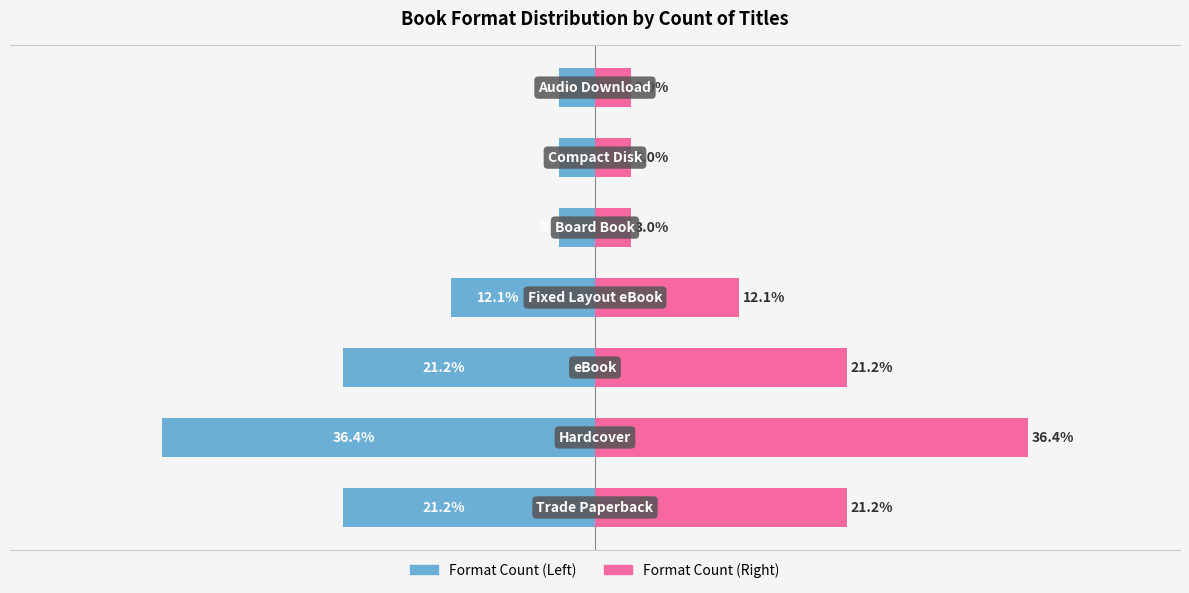

What is the sum of the Format Count (Left) values at 3 and 0?

-33.3